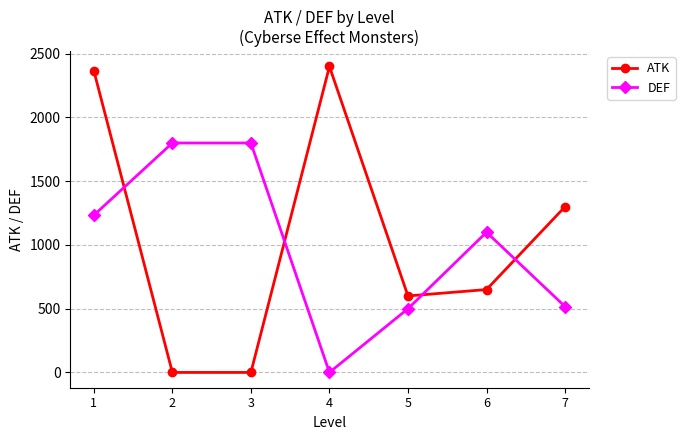

Which series has the largest total across all categories?

ATK